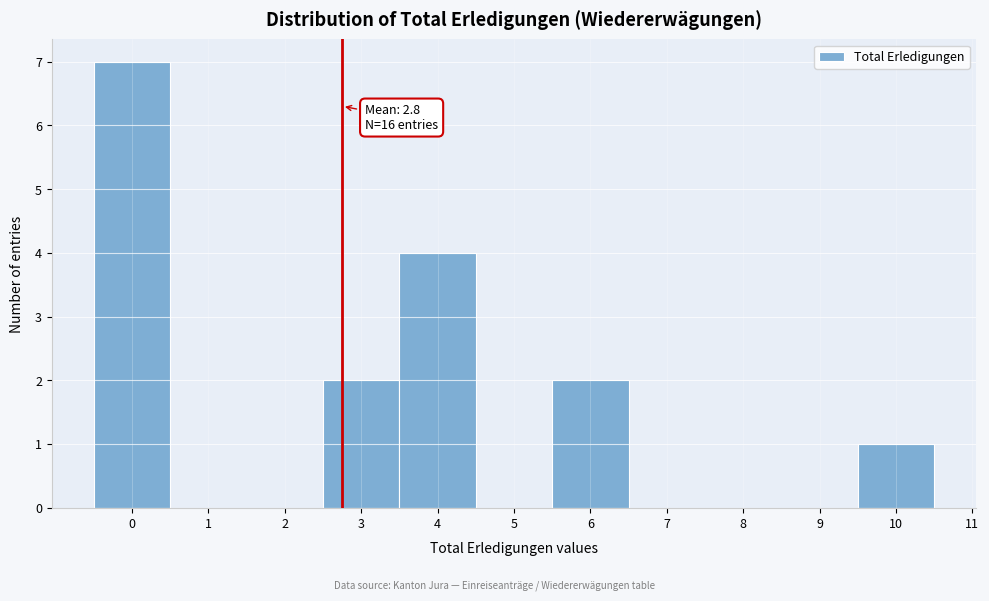

Over which range of the x-axis is the bar tallest?

-0.5 to 0.5